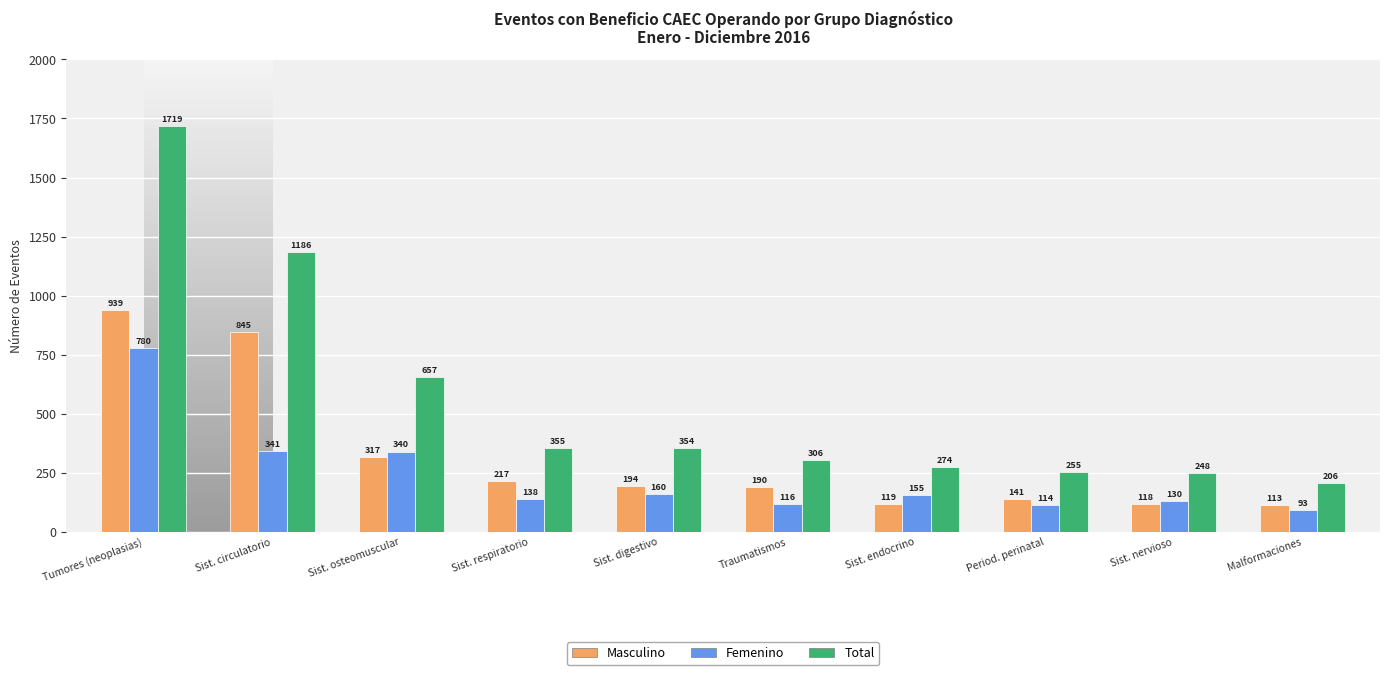

Reading right to left, list all the values displayed in this chart.

Masculino: 113	118	141	119	190	194	217	317	845	939
Femenino: 93	130	114	155	116	160	138	340	341	780
Total: 206	248	255	274	306	354	355	657	1186	1719